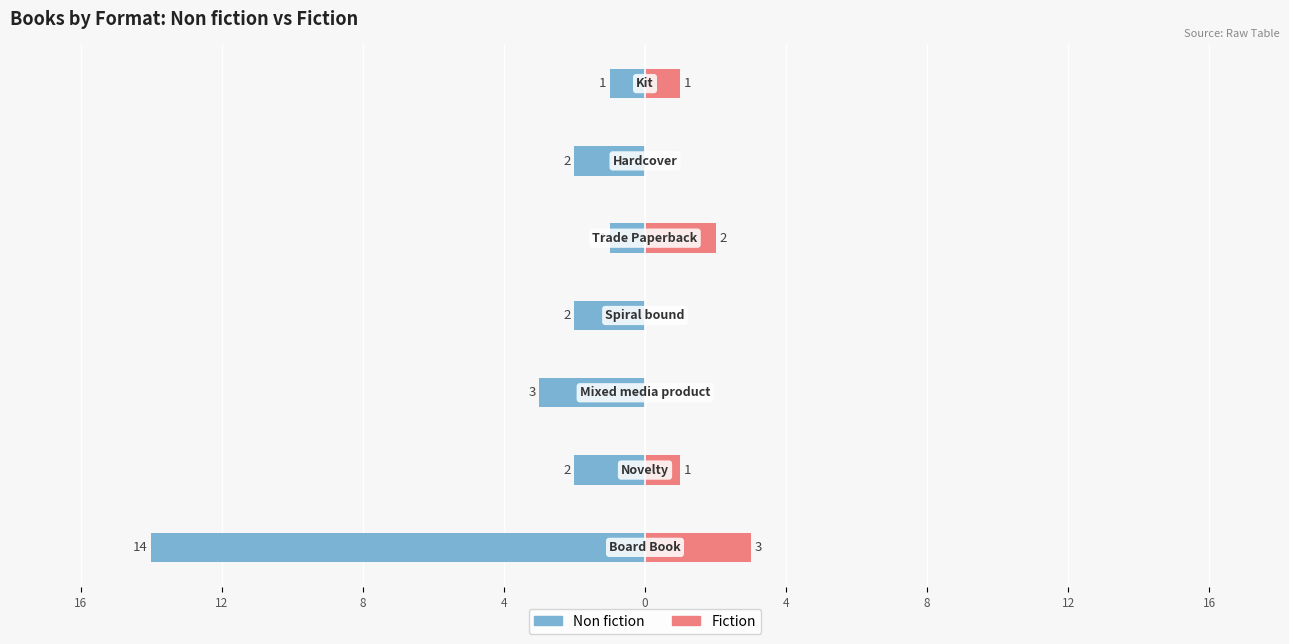

Reading right to left, what are all the values shown in this chart?

Non fiction: -1	-2	-1	-2	-3	-2	-14
Fiction: 1	0	2	0	0	1	3